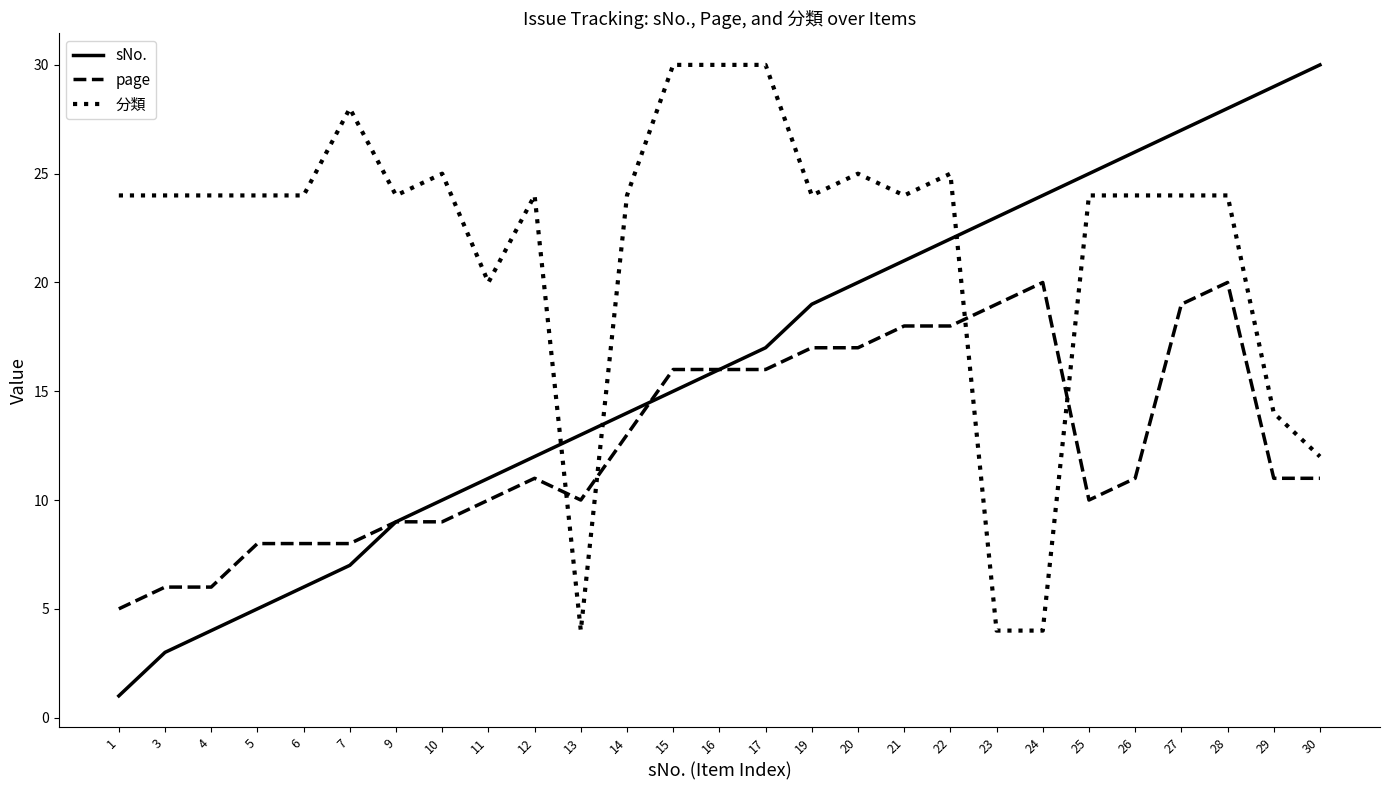

At 20, list the series in order from smallest to largest.

page, sNo., 分類